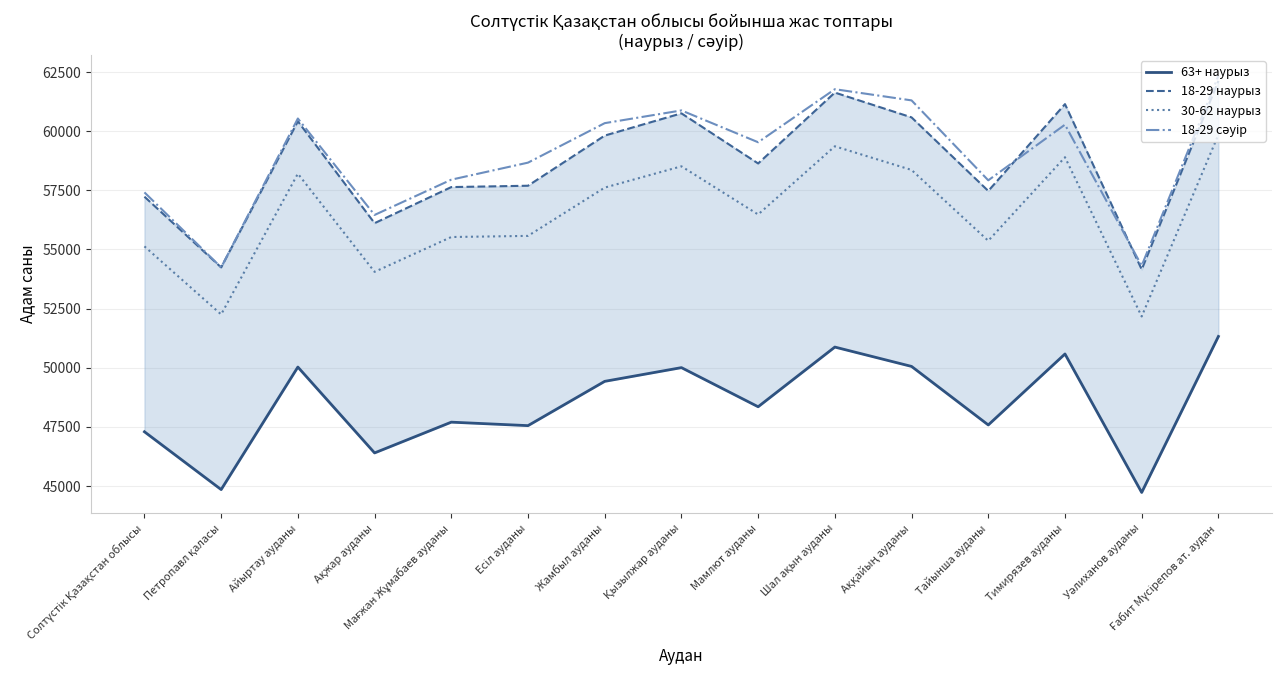

Which series has the largest range (max minus min)?

18-29 сәуір